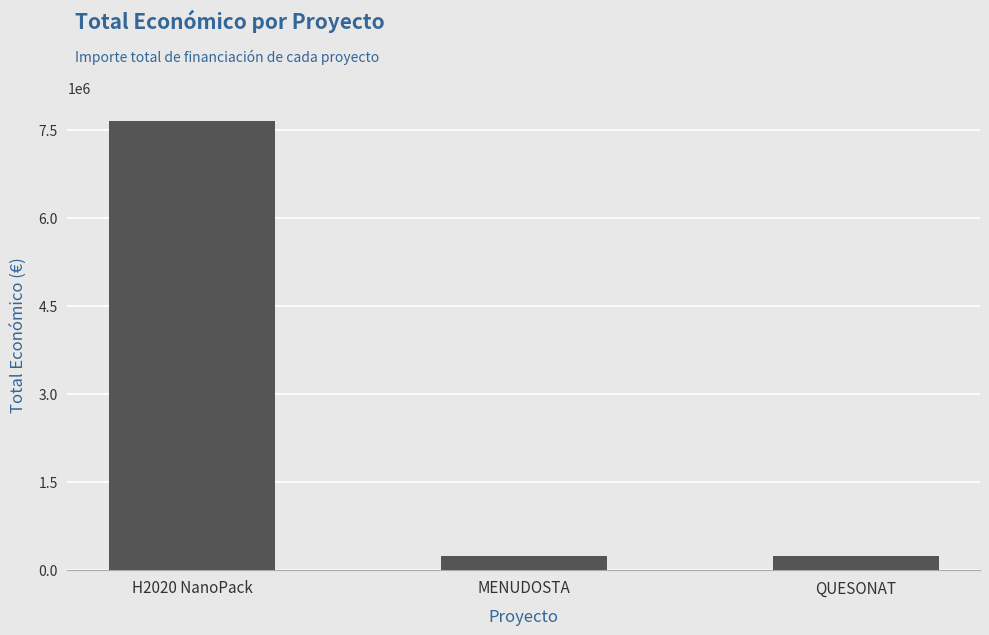

What is the difference between the maximum and minimum values?

7415218